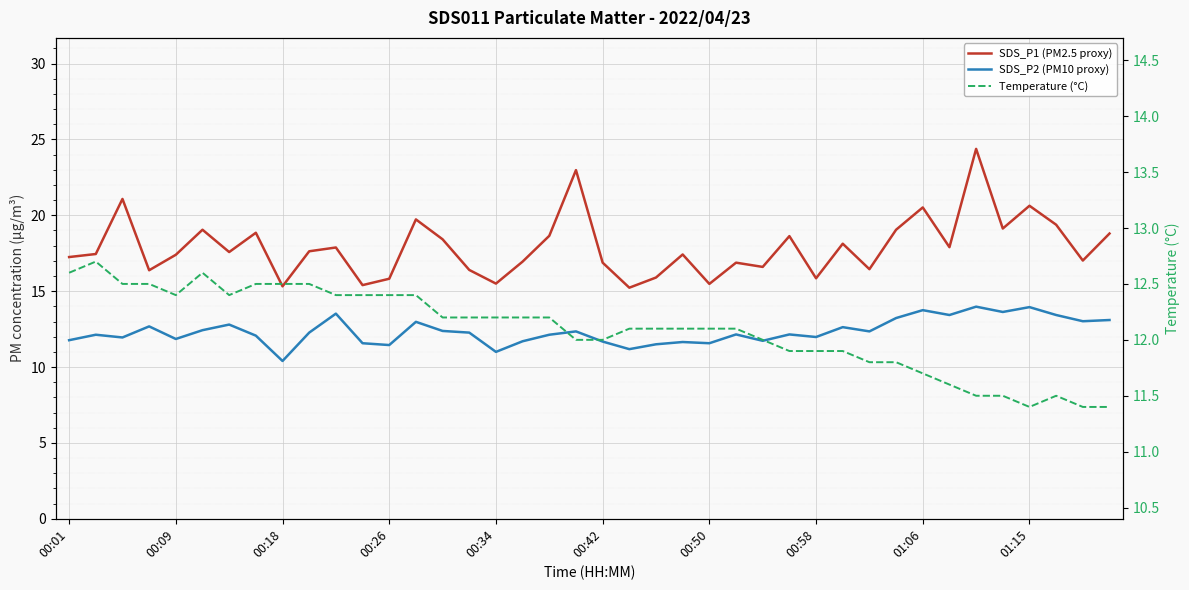

Which series changed the most between 00:18 and 39?

SDS_P1 (PM2.5 proxy)